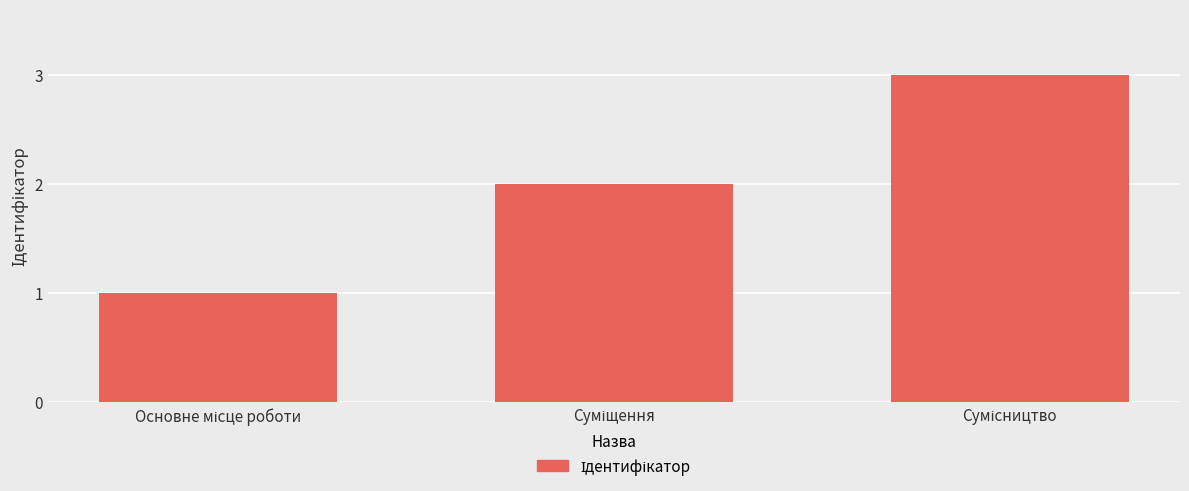

What is the maximum value shown in the chart?

3